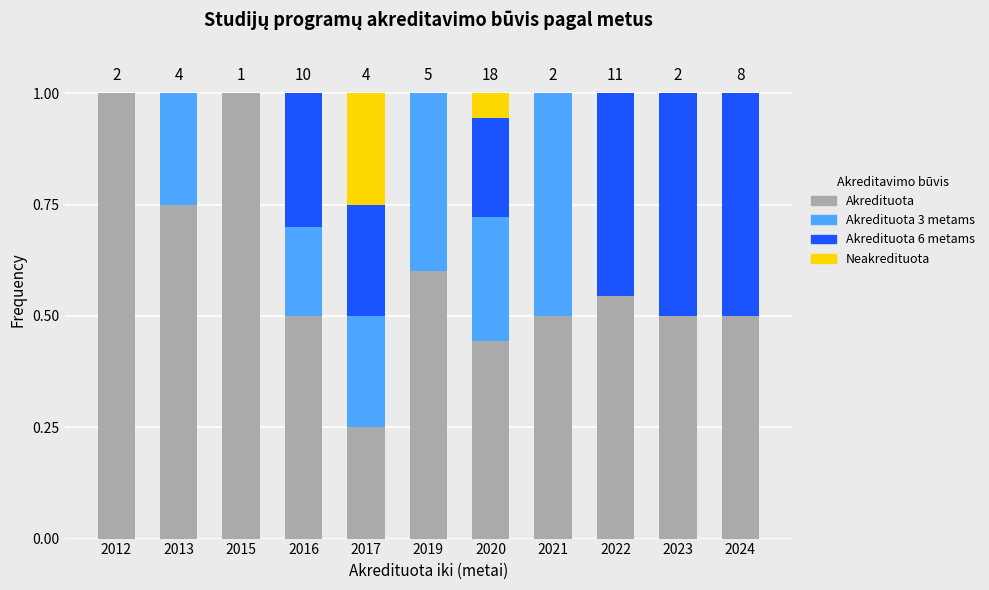

What is the maximum value for Akredituota?

1.0